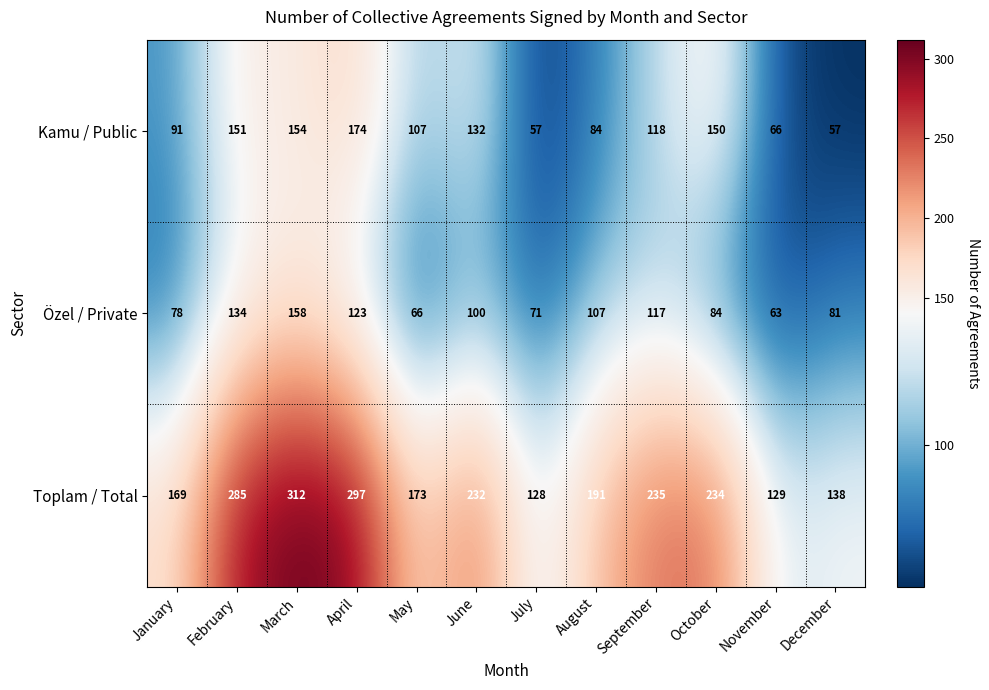

What value does the Toplam / Total series have at February?

285